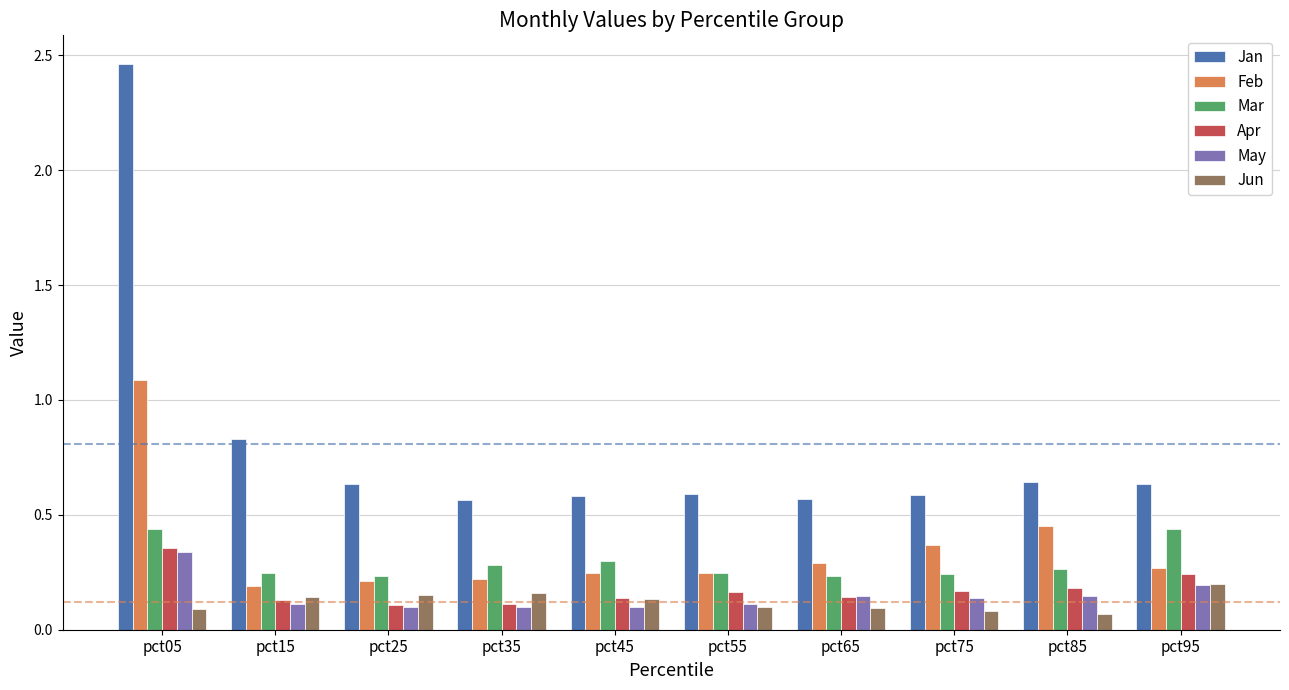

Which series has the widest spread of values?

Jan